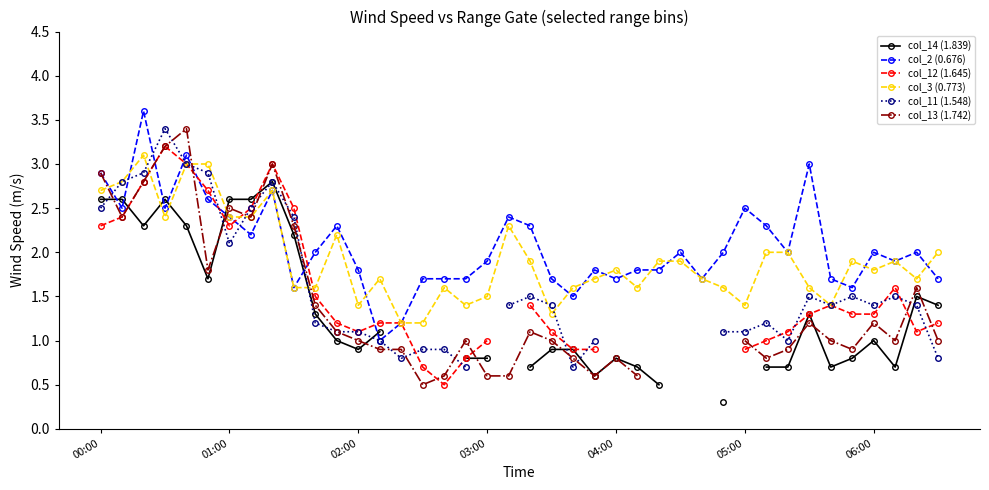

True or false: col_2 (0.676) has more than 2 interior local peaks.

True